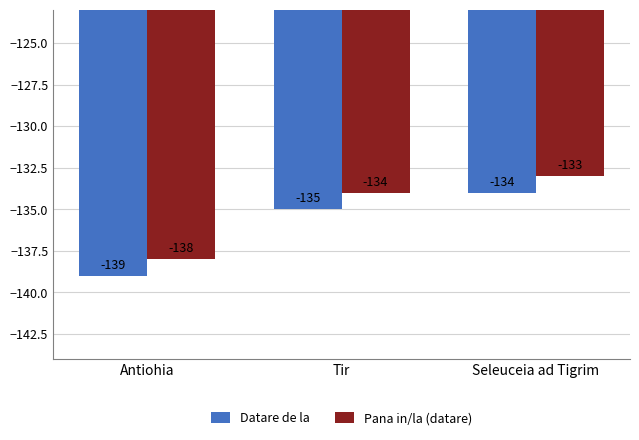

How many values in the Pana in/la (datare) series are below -134?

1